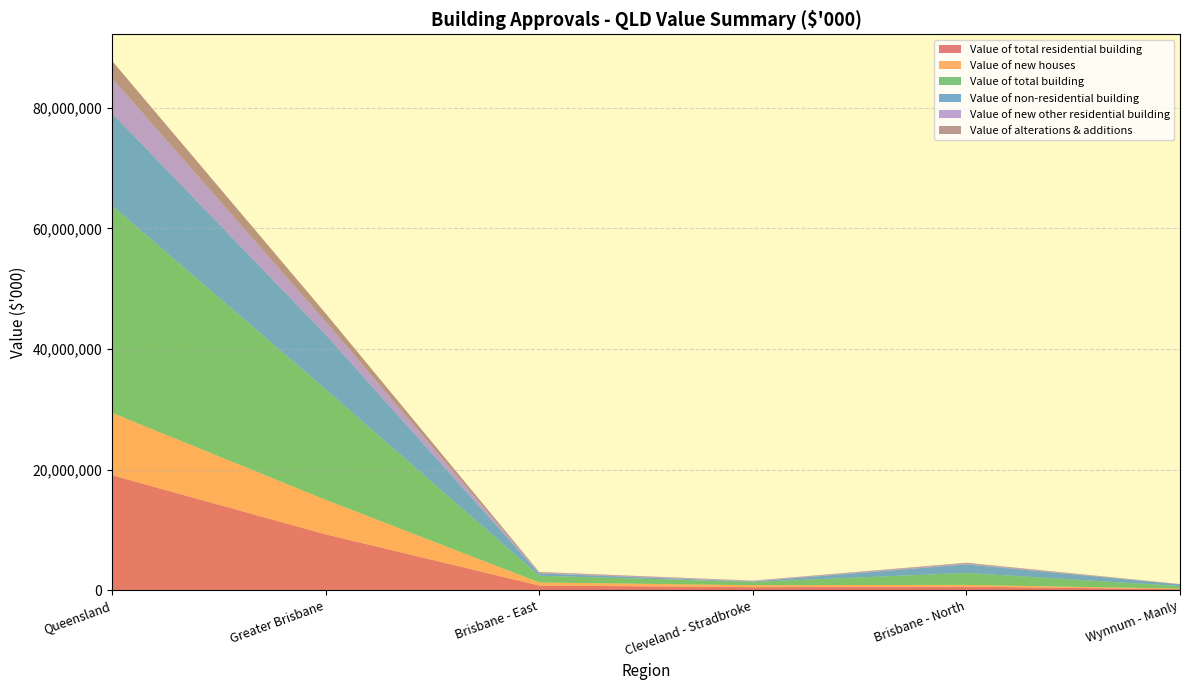

Which category has the highest value in the Value of total residential building series?

Queensland